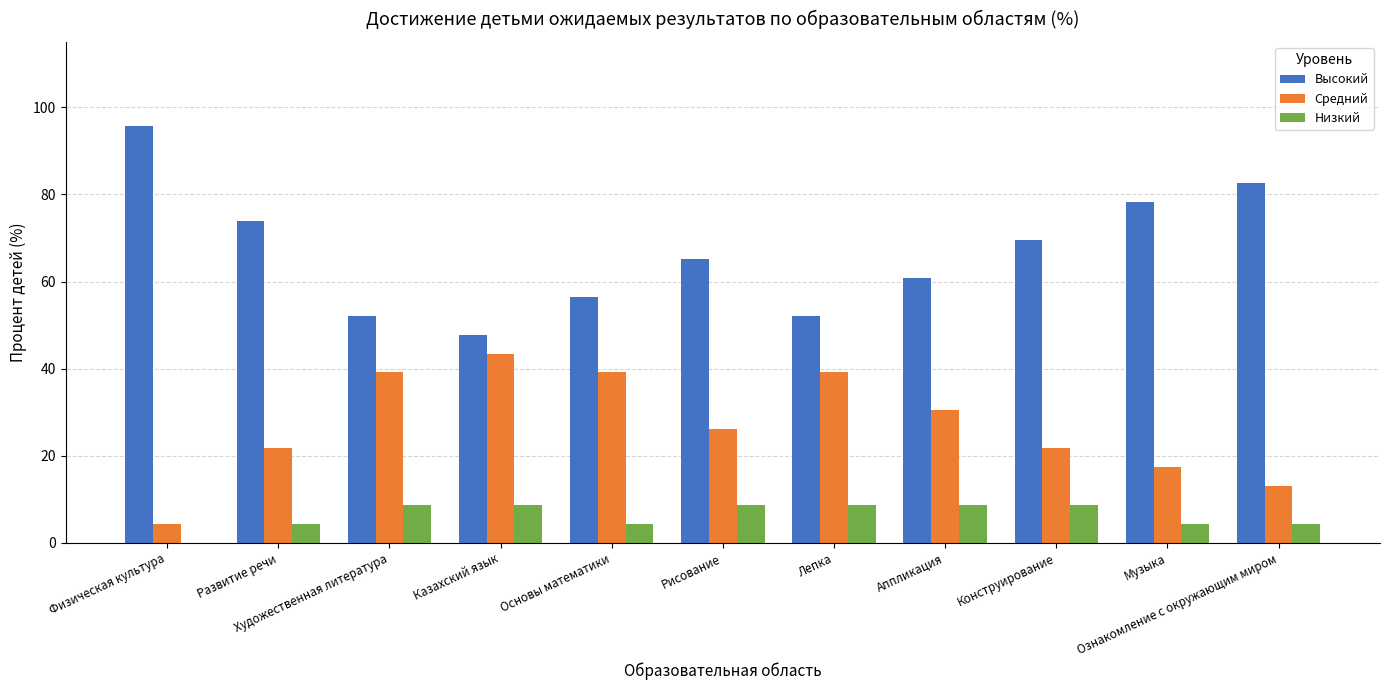

What is the average value of the Средний series?

26.9